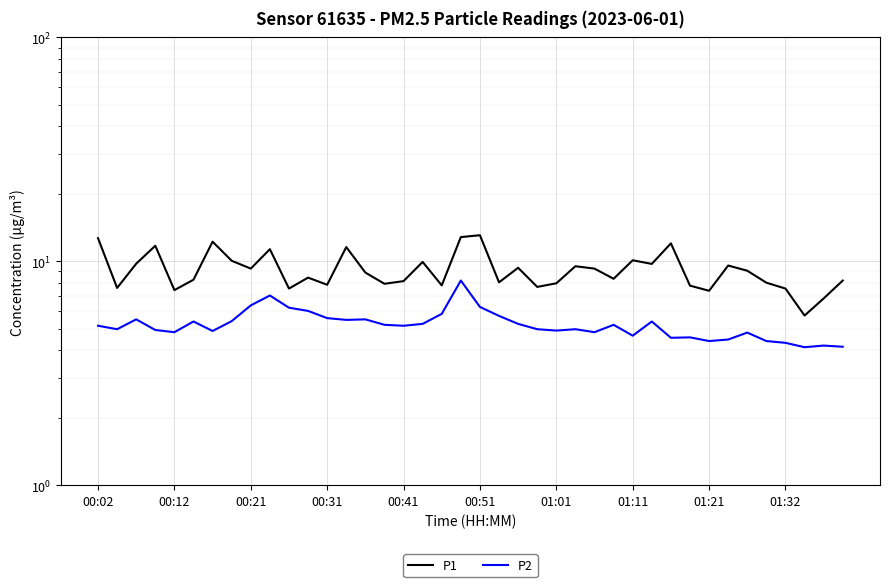

Which series has the largest total across all categories?

P1